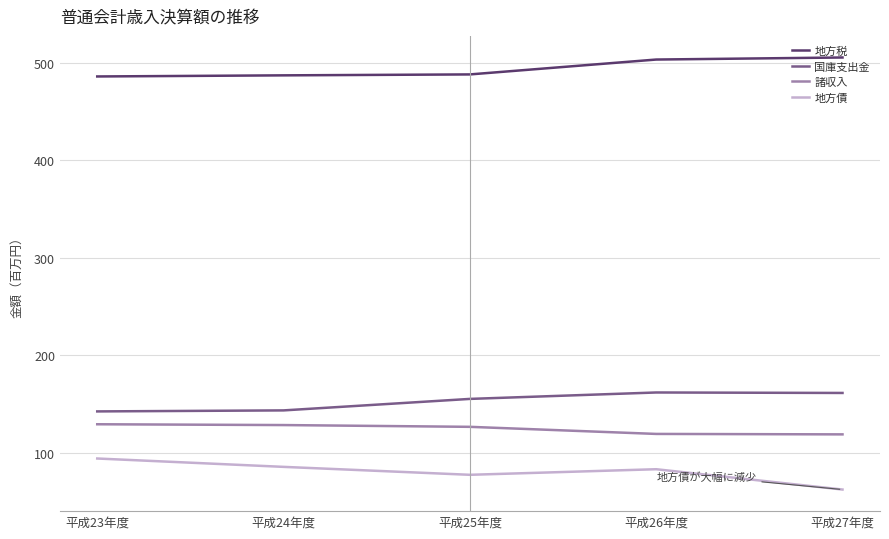

Is the value of 諸収入 at 平成25年度 greater than the value of 地方税 at 平成26年度?

No